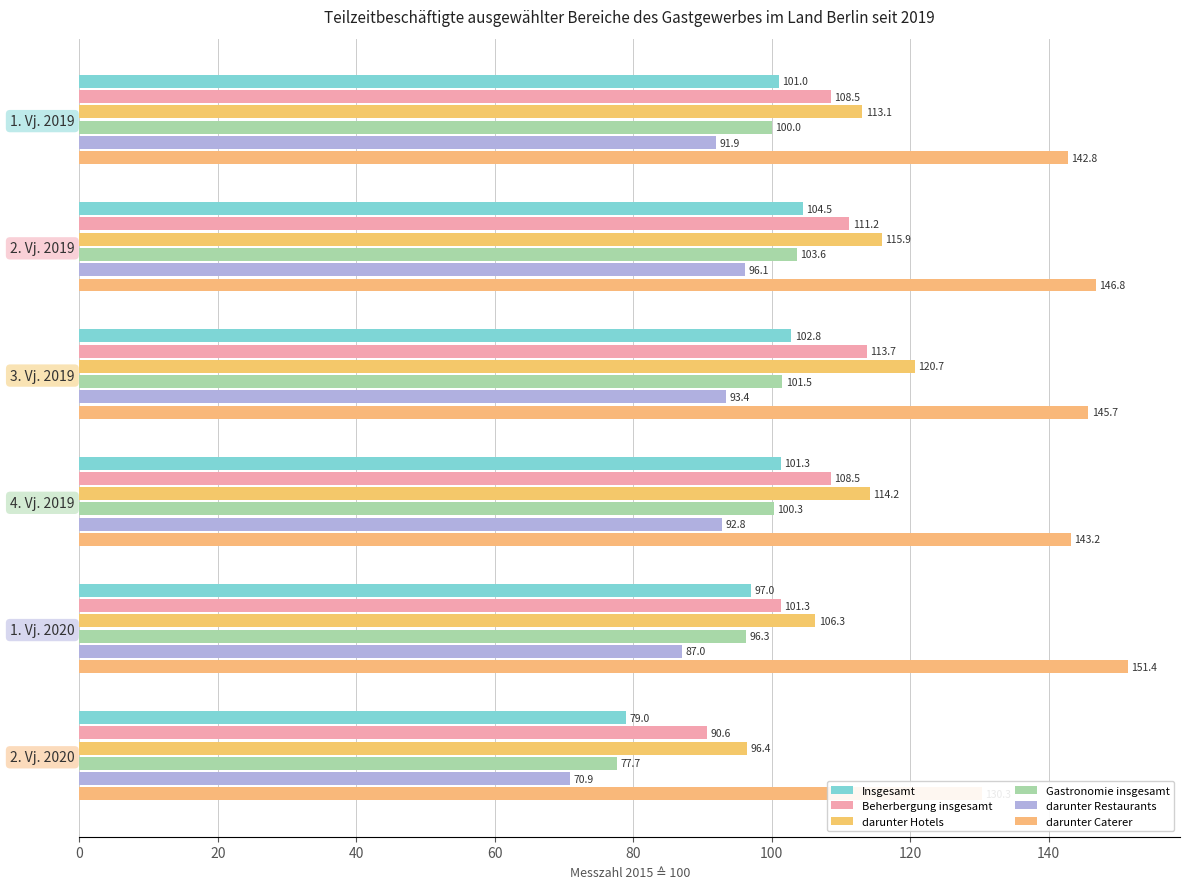

True or false: darunter Hotels has a value of 194.6 at 1. Vj. 2019.

False